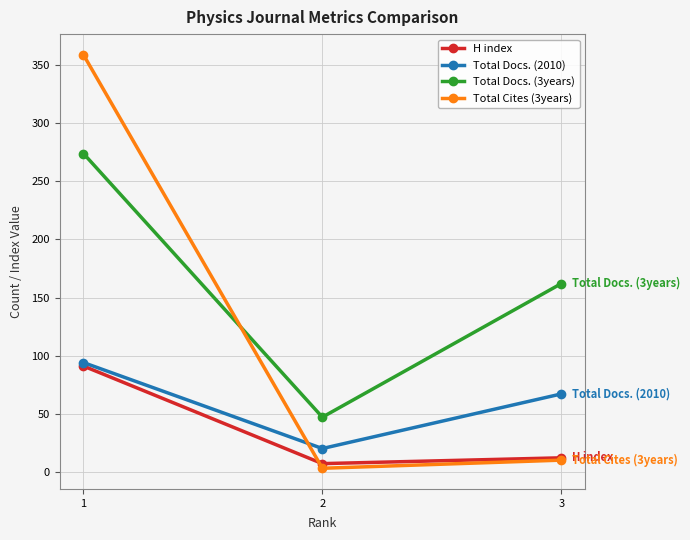

Where is Total Docs. (3years) nearest to the value 160?

3